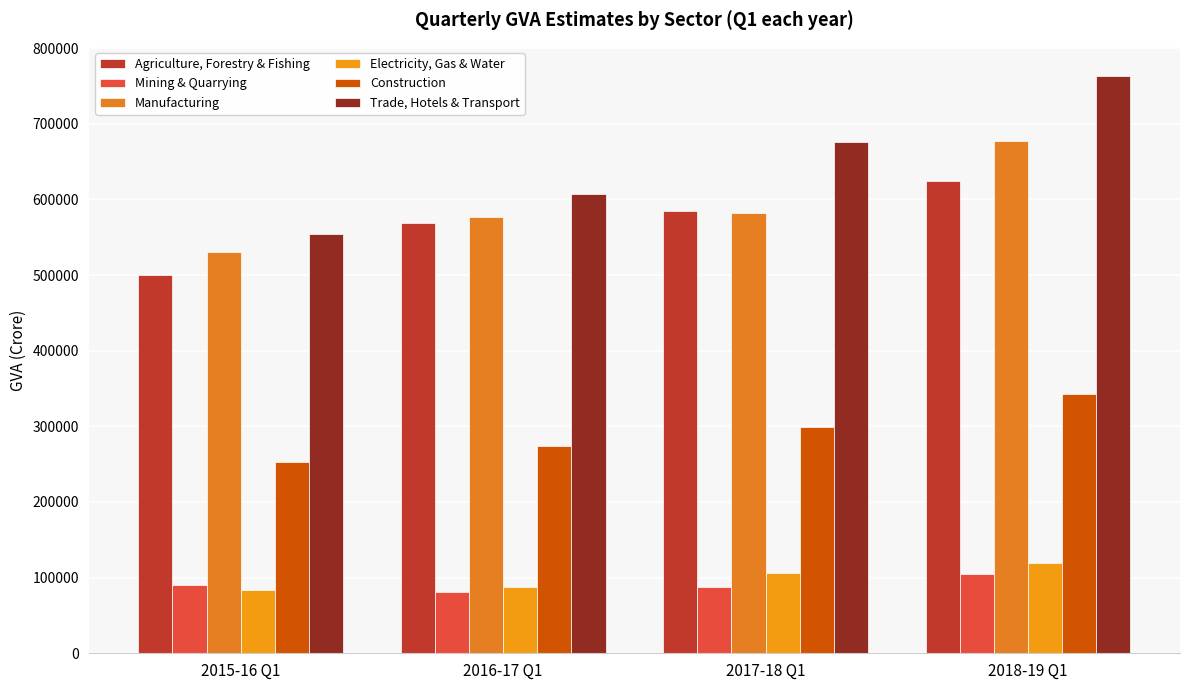

Is the value of Electricity, Gas & Water at 2018-19 Q1 greater than the value of Mining & Quarrying at 2018-19 Q1?

Yes